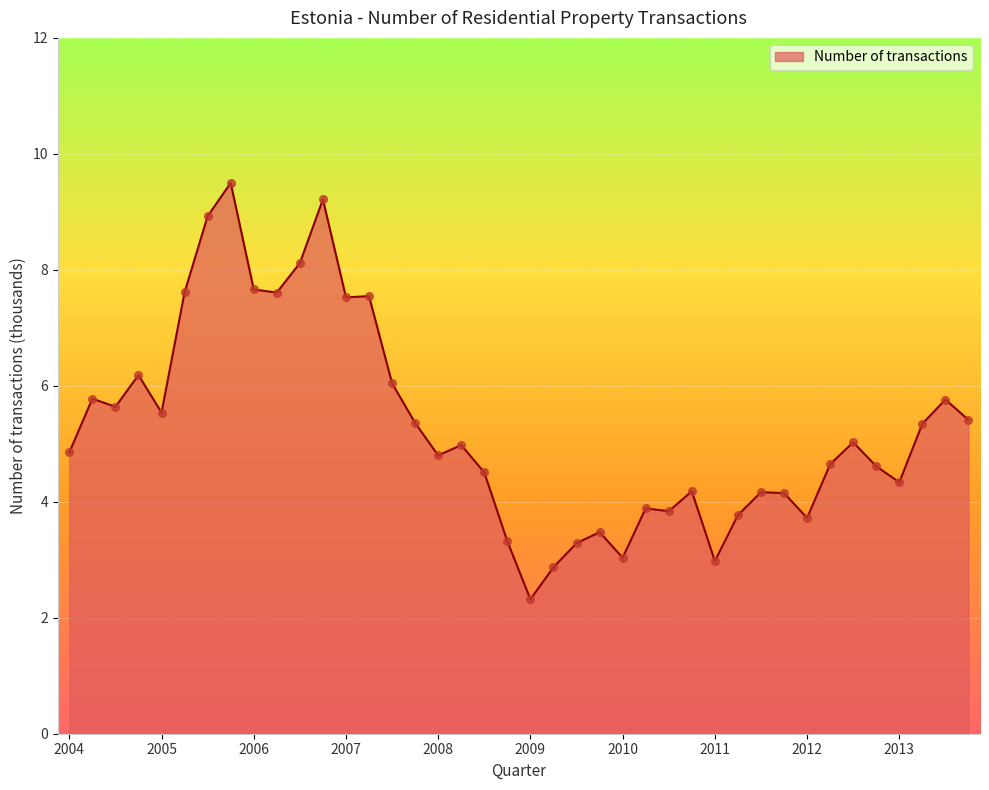

What is the minimum value shown in the chart?

2.3